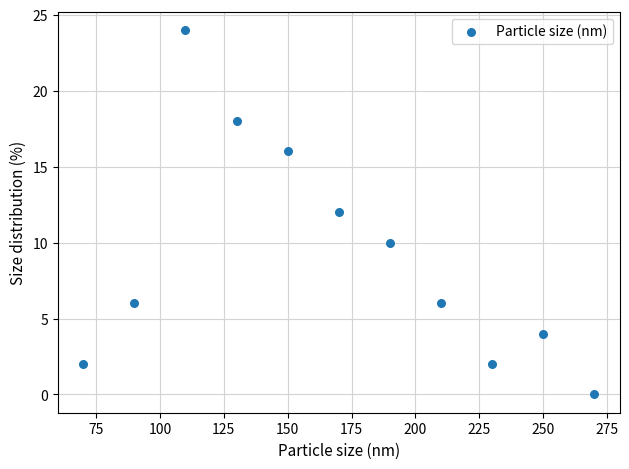

What is the range of Y values (max minus min)?

24